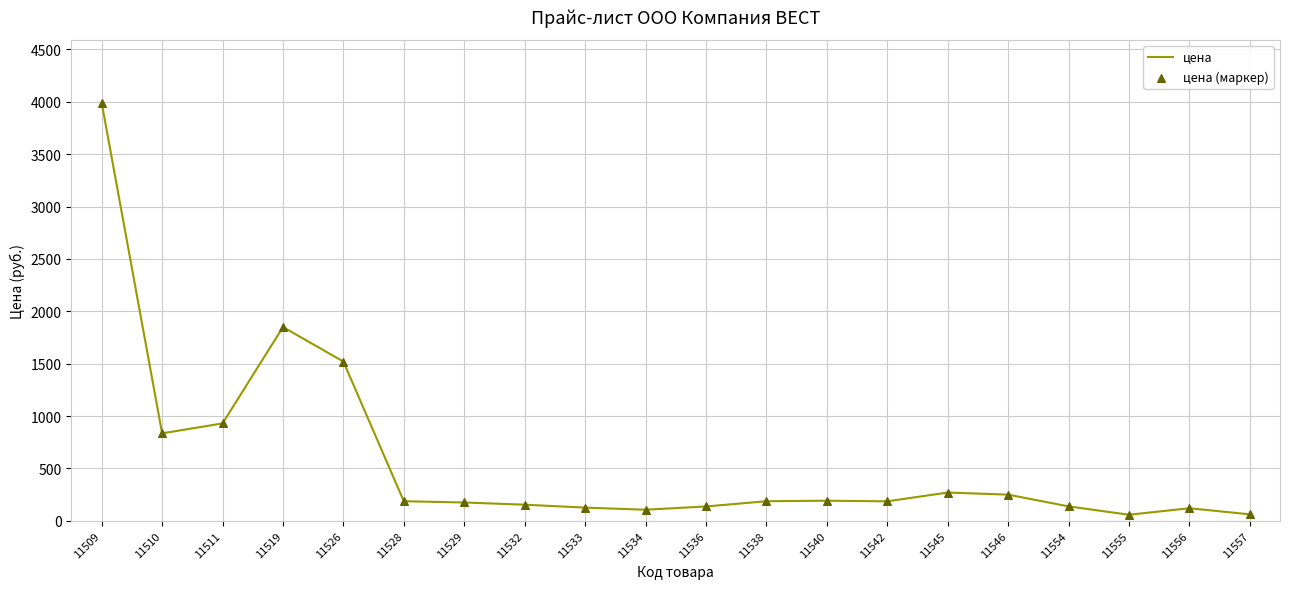

Which has a higher value, 11545 or 11509?

11509